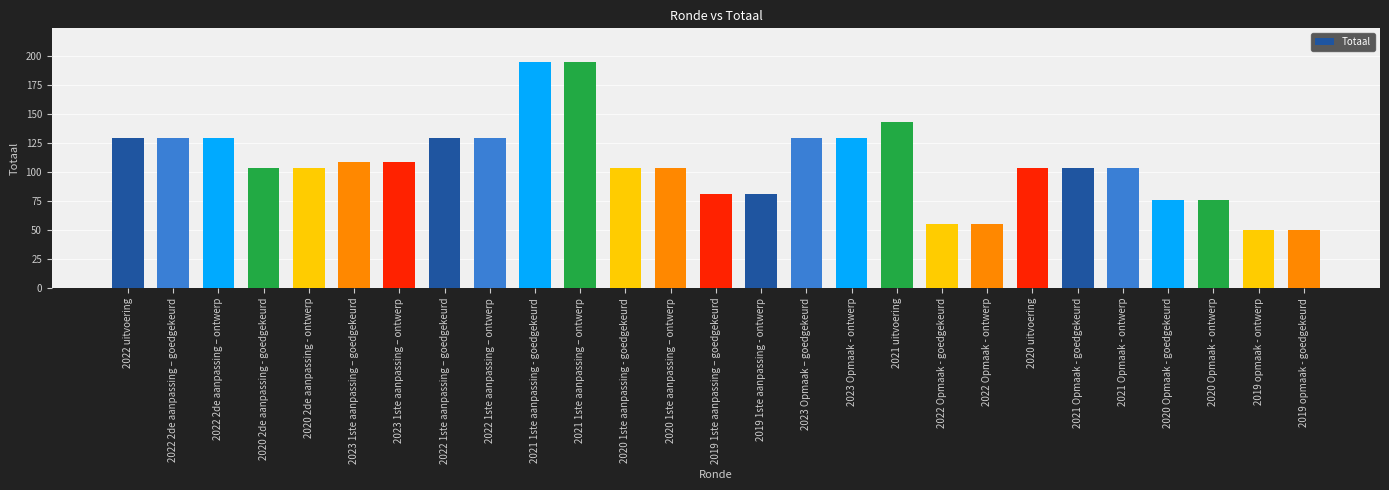

What is the label of the 21st bar from the right?

2023 1ste aanpassing – ontwerp